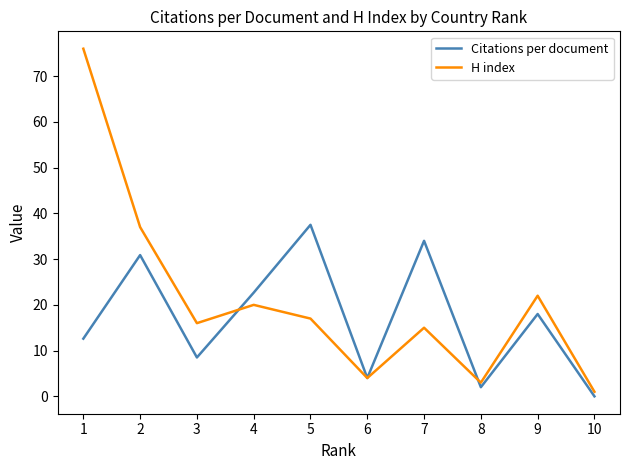

How many categories are shown in the chart?

10